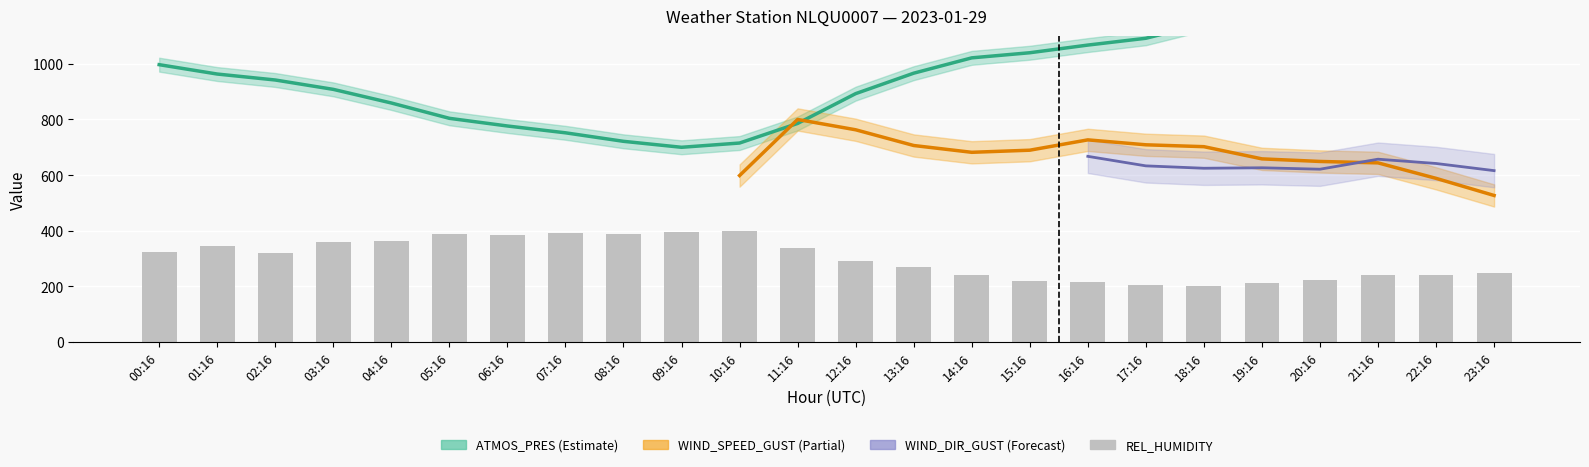

What is the difference between the maximum and minimum values?

200.0